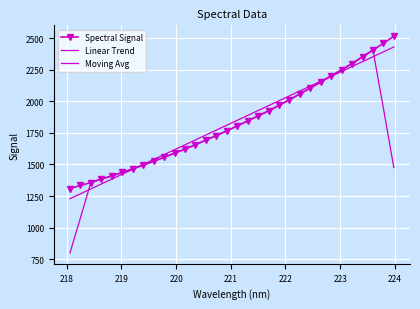

Where do Linear Trend and Moving Avg first cross each other?

218 and 219